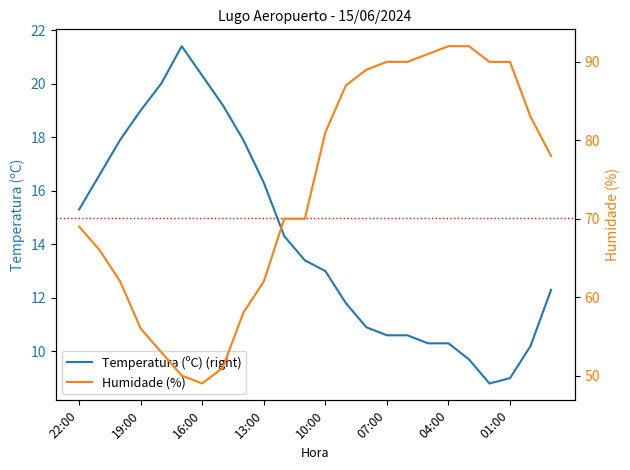

What is the lowest value of the Temperatura (ºC) (right) series?

8.8